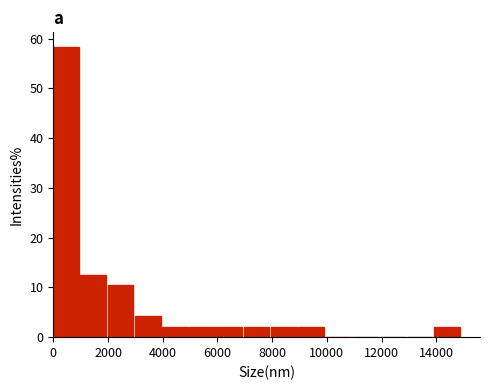

How tall is the bar that spans 0 to 1000 on the x-axis? Neither the bar edges nor the heights are printed on the chart, so give them approximately, as read against the axes.

58